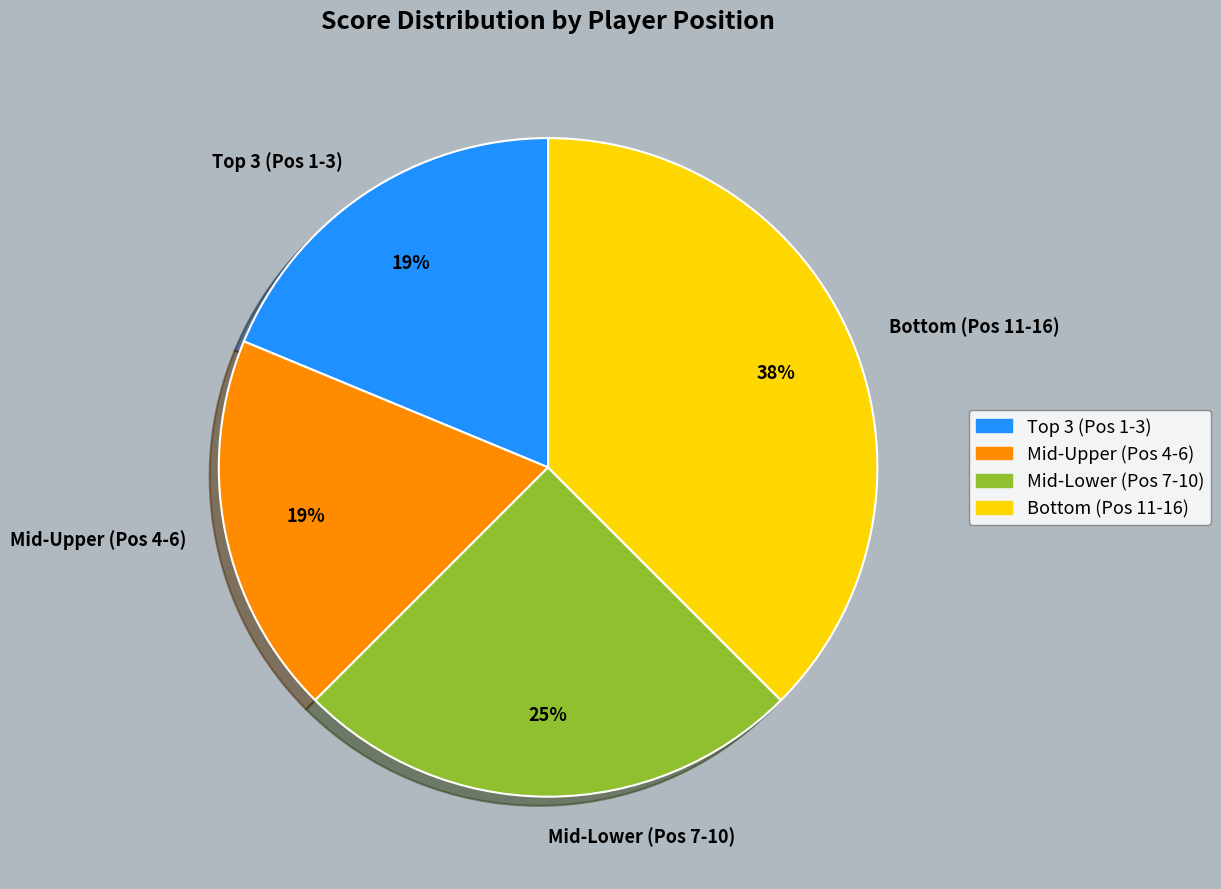

To the nearest percent, what portion does Mid-Upper (Pos 4-6) represent?

19%